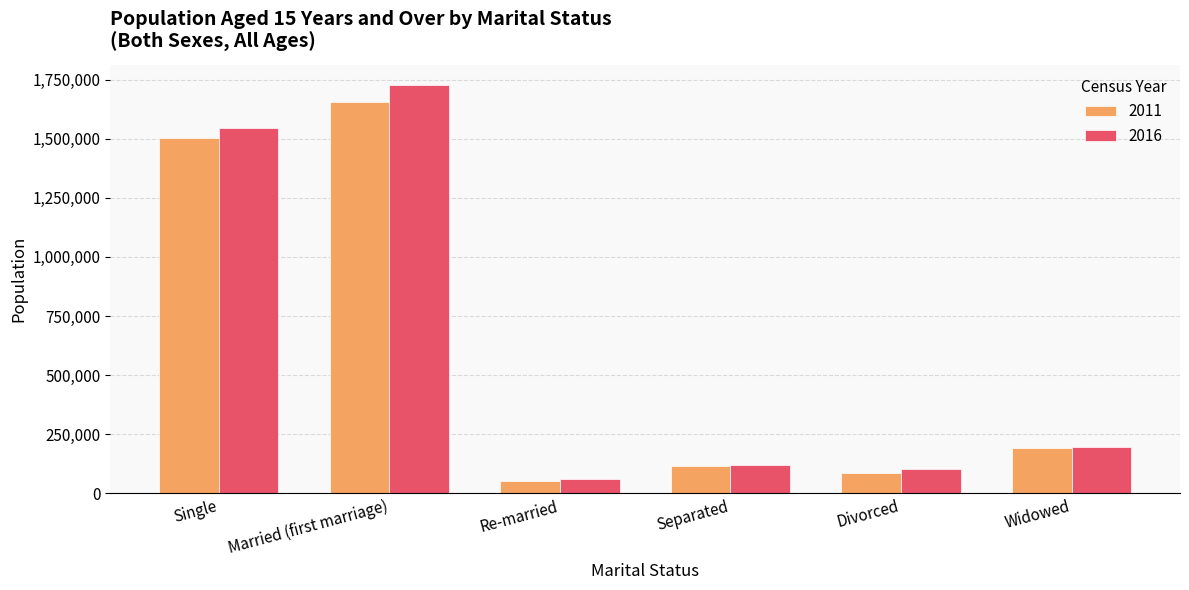

What value does the 2011 series have at Re-married, to the nearest 10?

52700